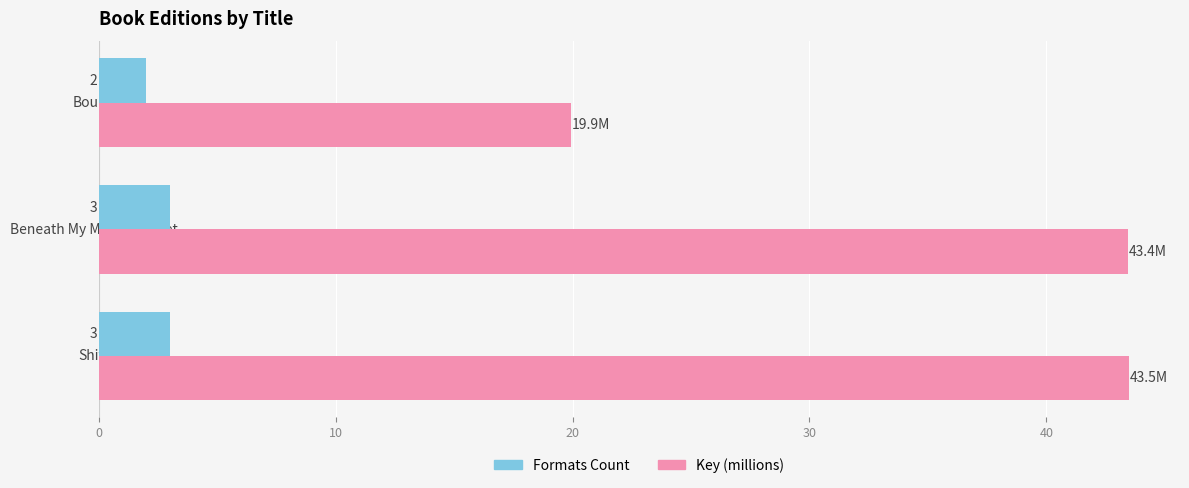

What is the lowest value of the Formats Count series?

2.0